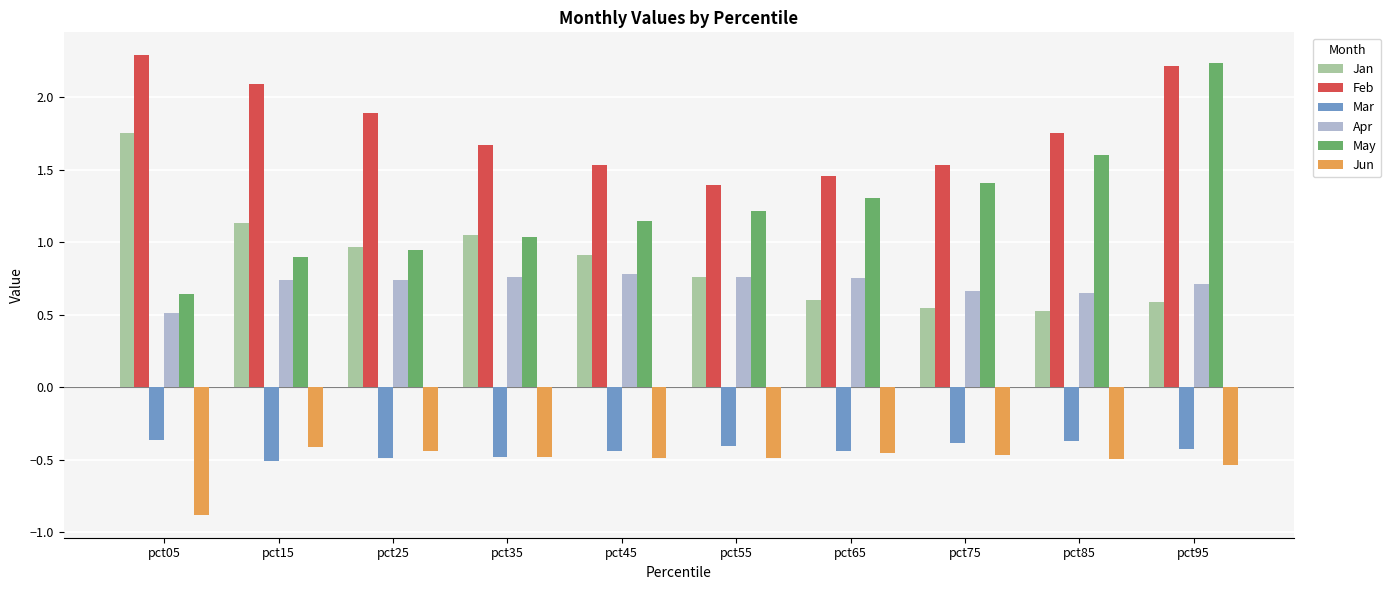

Which series has the widest spread of values?

May